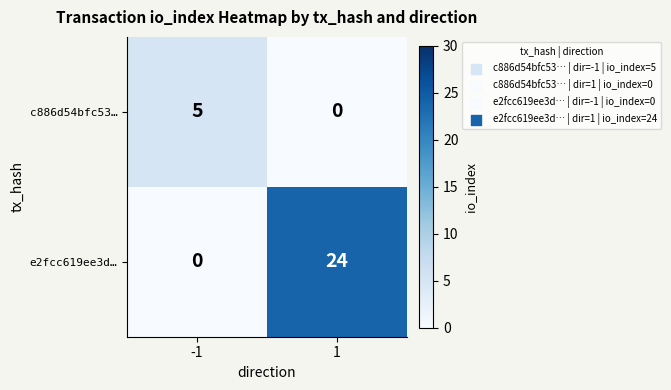

Reading left to right, list all the values displayed in this chart.

c886d54bfc53…: 5	0
e2fcc619ee3d…: 0	24